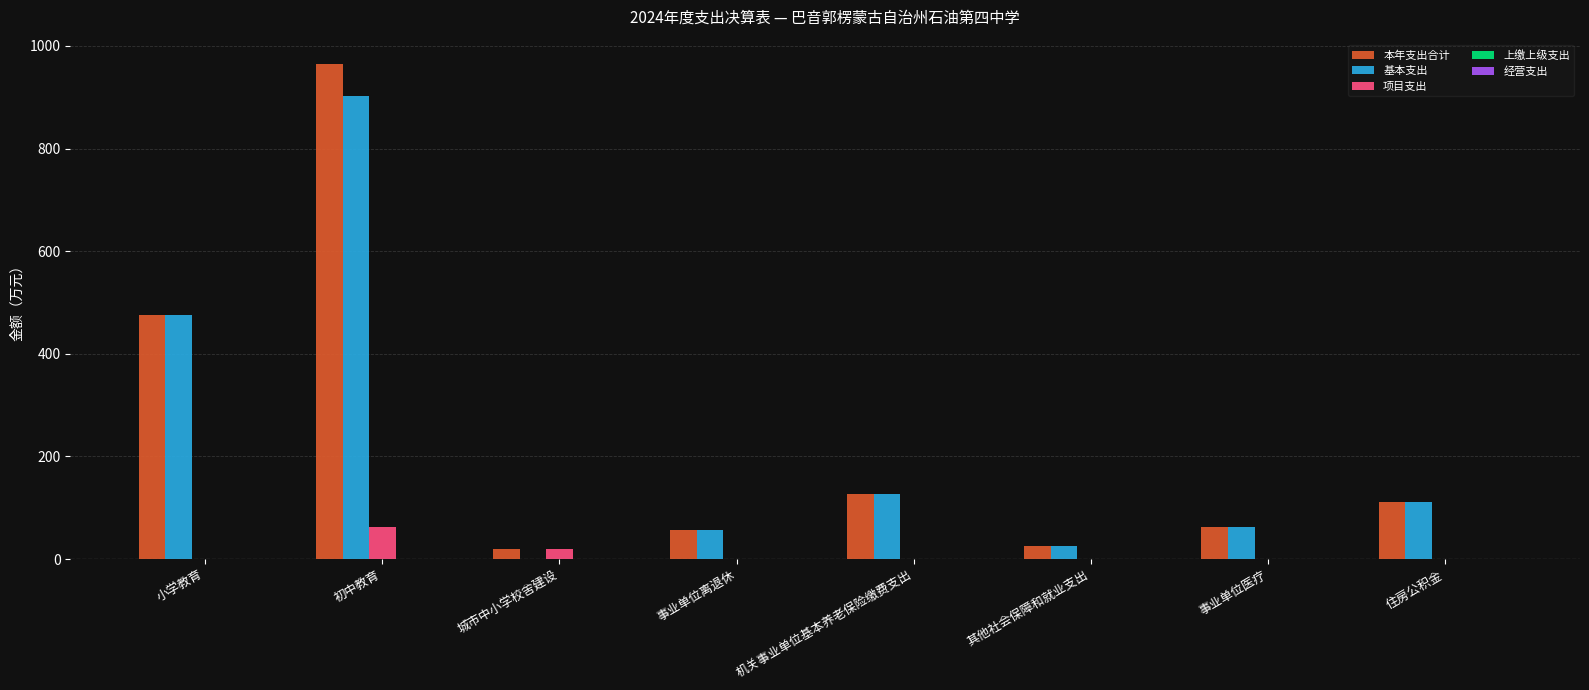

Which series has the largest range (max minus min)?

本年支出合计